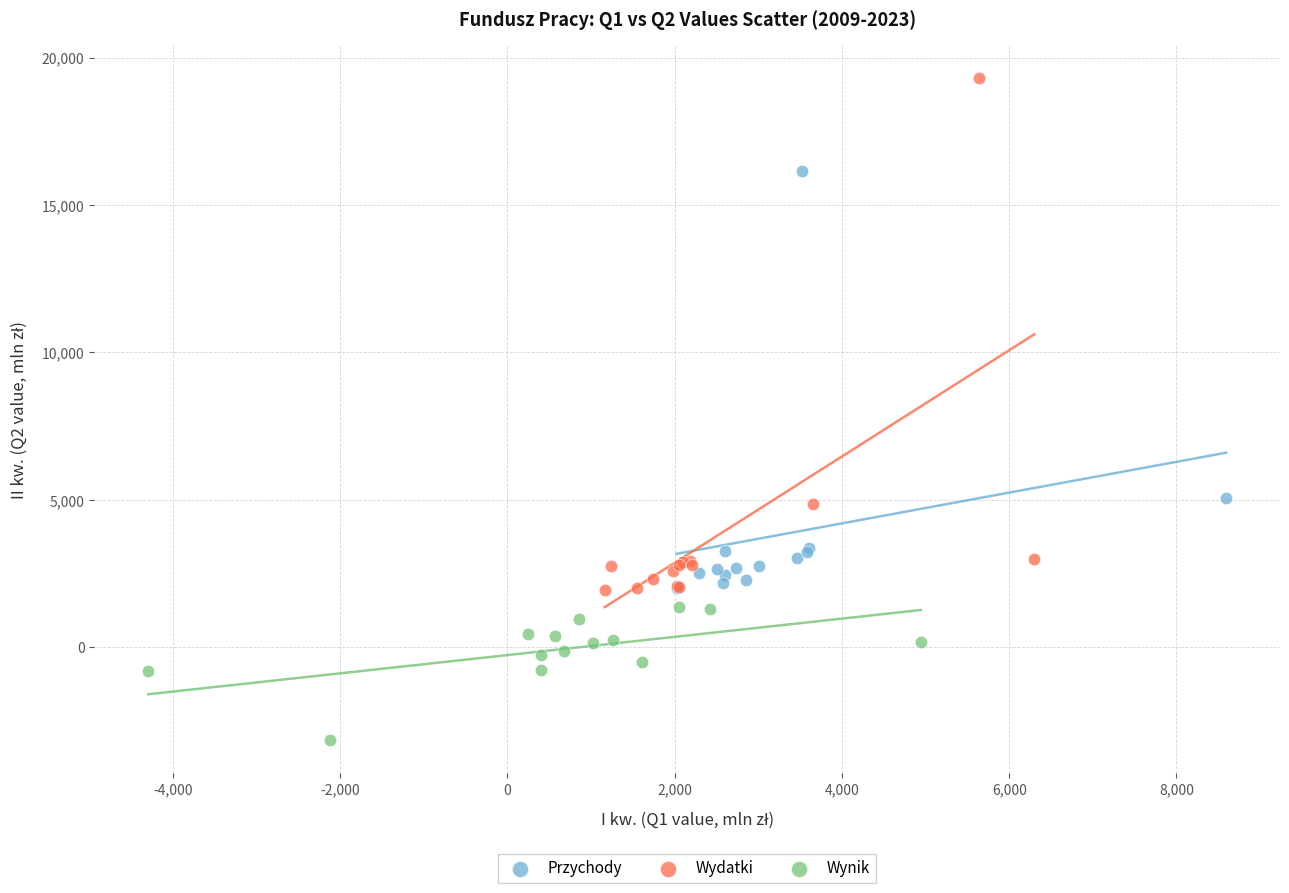

Which series has the widest spread of Y values?

Wydatki